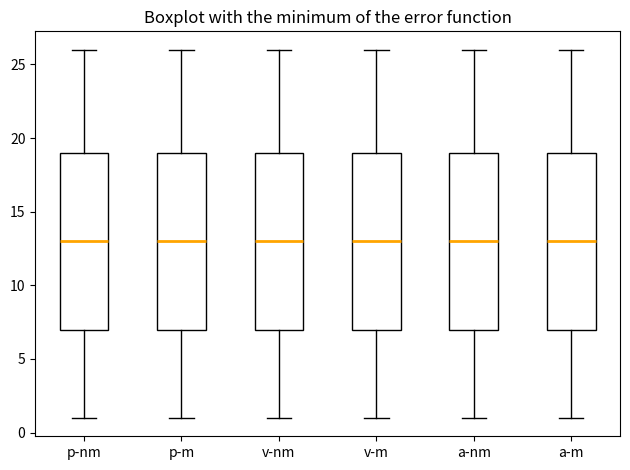

Reading left to right, read every box against the y-axis: the position of its median line, the range the box covers, and the ends of its whiskers. The values are not printed on the chart, so give them approximately, as read against the axis.

p-nm: median 13, box 7 to 19, whiskers 1 to 26
p-m: median 13, box 7 to 19, whiskers 1 to 26
v-nm: median 13, box 7 to 19, whiskers 1 to 26
v-m: median 13, box 7 to 19, whiskers 1 to 26
a-nm: median 13, box 7 to 19, whiskers 1 to 26
a-m: median 13, box 7 to 19, whiskers 1 to 26